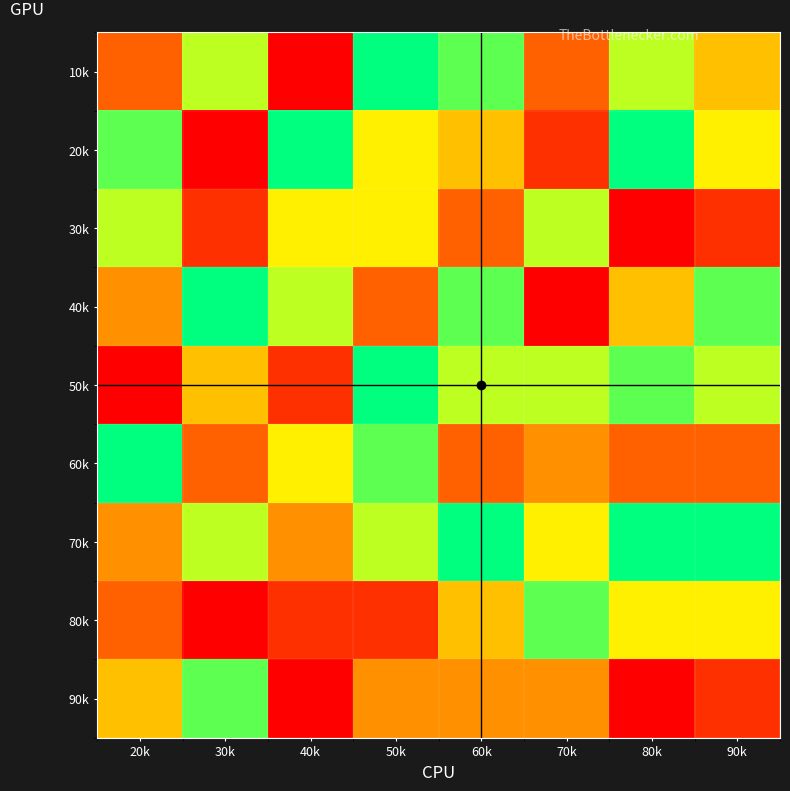

List the series in order of their peak value, highest first.

10k, 20k, 40k, 50k, 60k, 70k, 80k, 90k, 30k